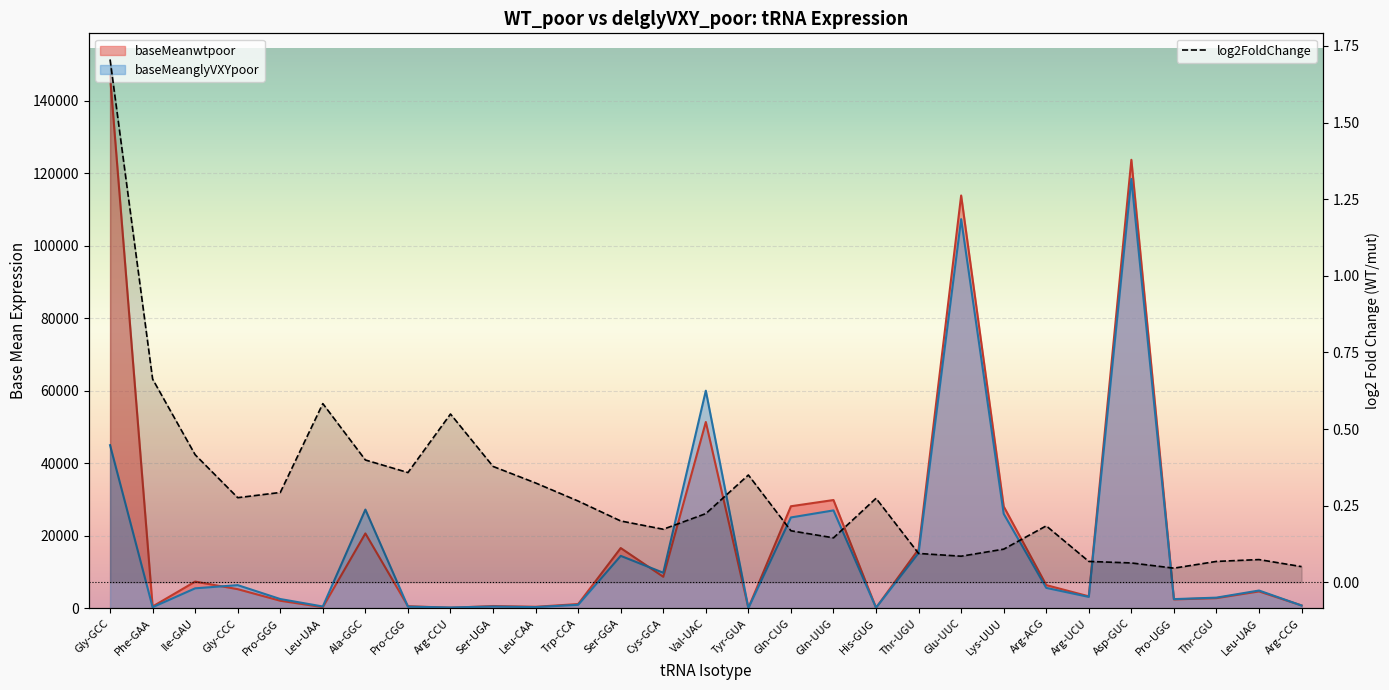

Which category has the lowest value across all series?

Pro-UGG